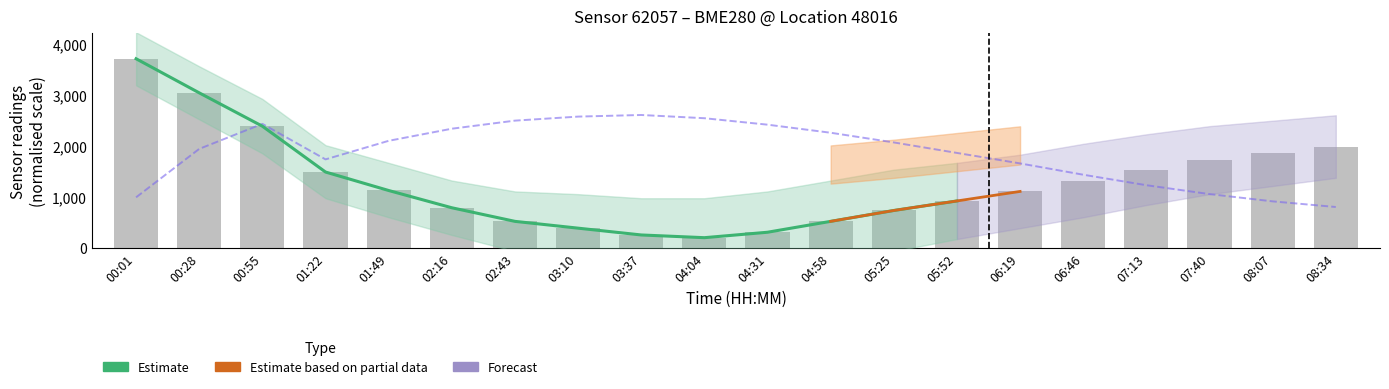

The pressure series shows 1289.5 at 08:07. True or false?

False